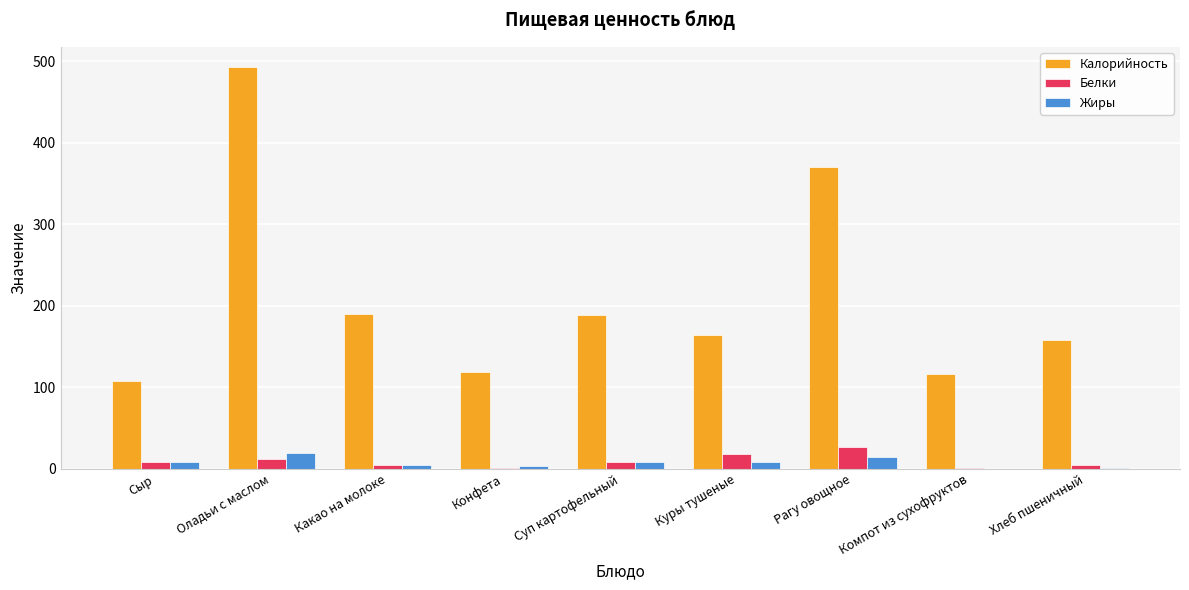

Is the value of Жиры at Куры тушеные greater than the value of Калорийность at Какао на молоке?

No